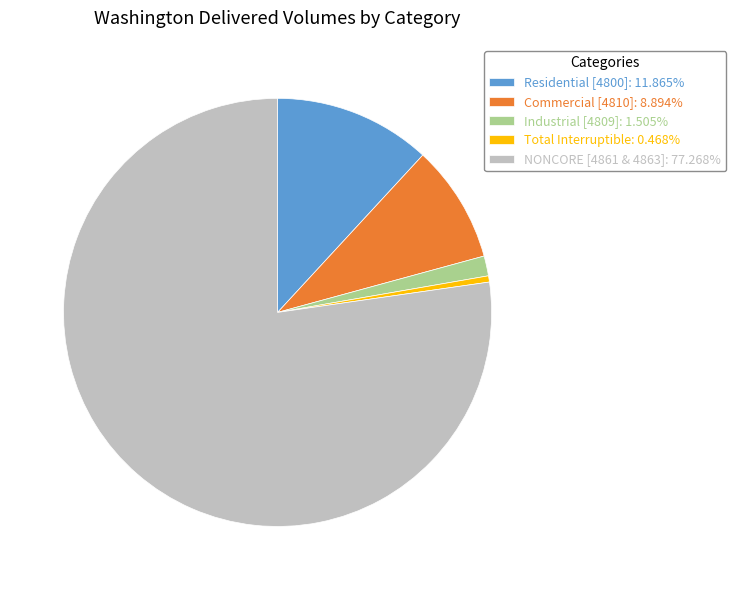

Do Residential [4800]: 11.865% and Total Interruptible: 0.468% together represent more than half of the pie?

No